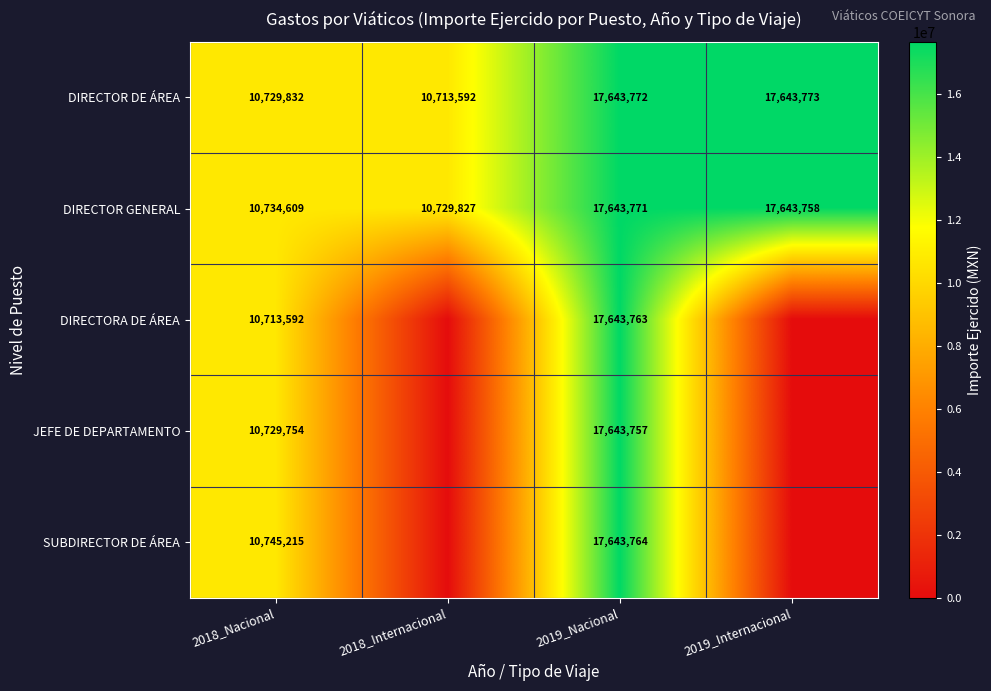

What is the sum of all DIRECTOR GENERAL values?

56751965